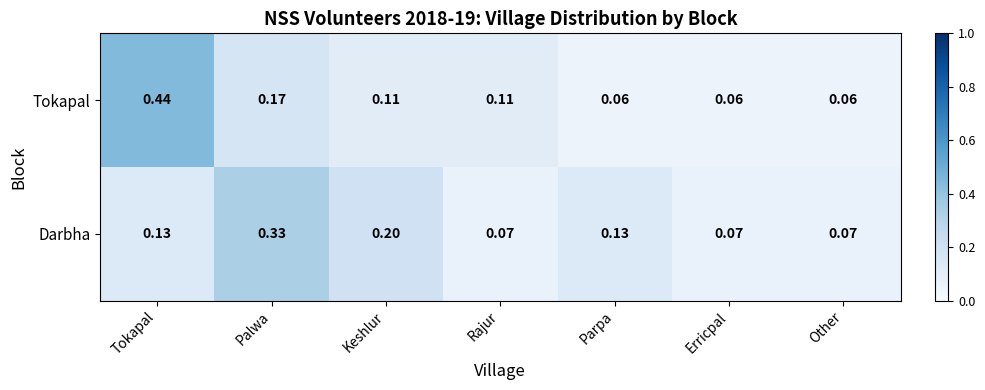

At which category does the chart reach its peak across all series?

Tokapal